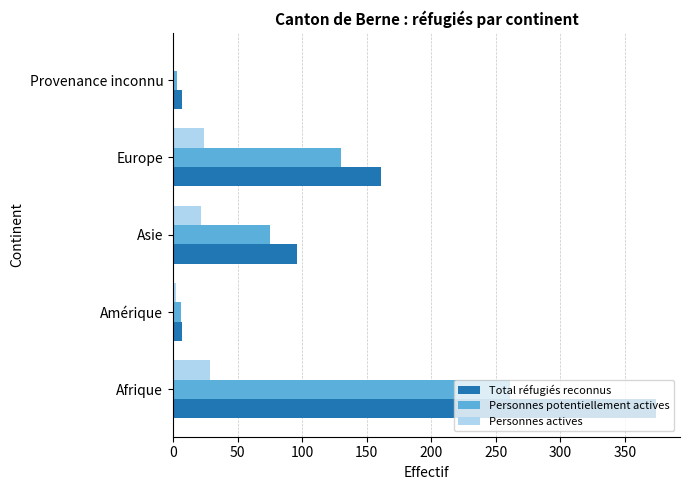

Which series changed the most between Afrique and Amérique?

Total réfugiés reconnus